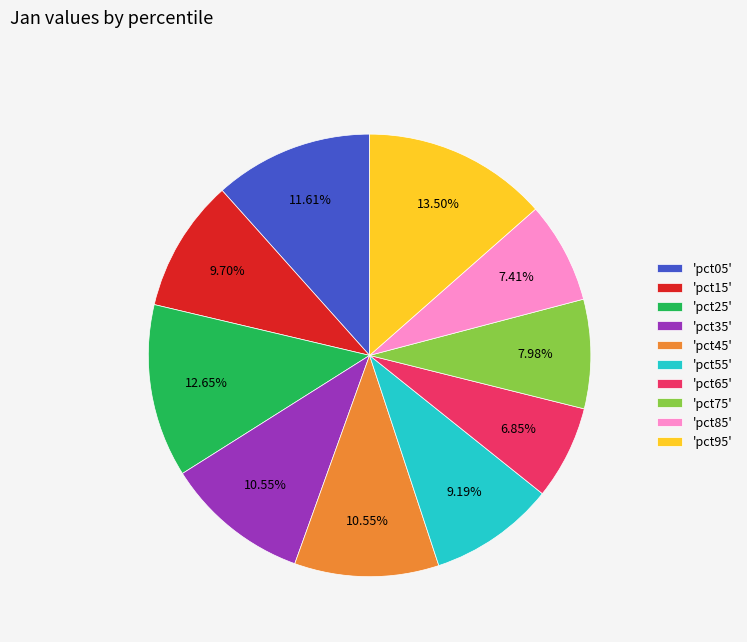

To the nearest percent, what is the difference between the largest and smallest slice percentages?

7%